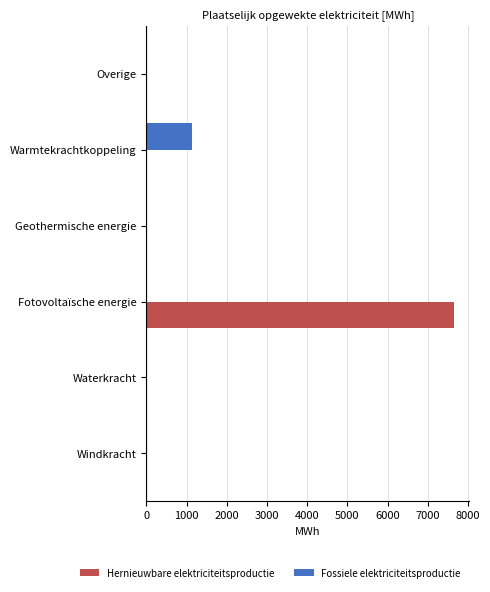

The Hernieuwbare elektriciteitsproductie series shows 0.0 at Warmtekrachtkoppeling. True or false?

True